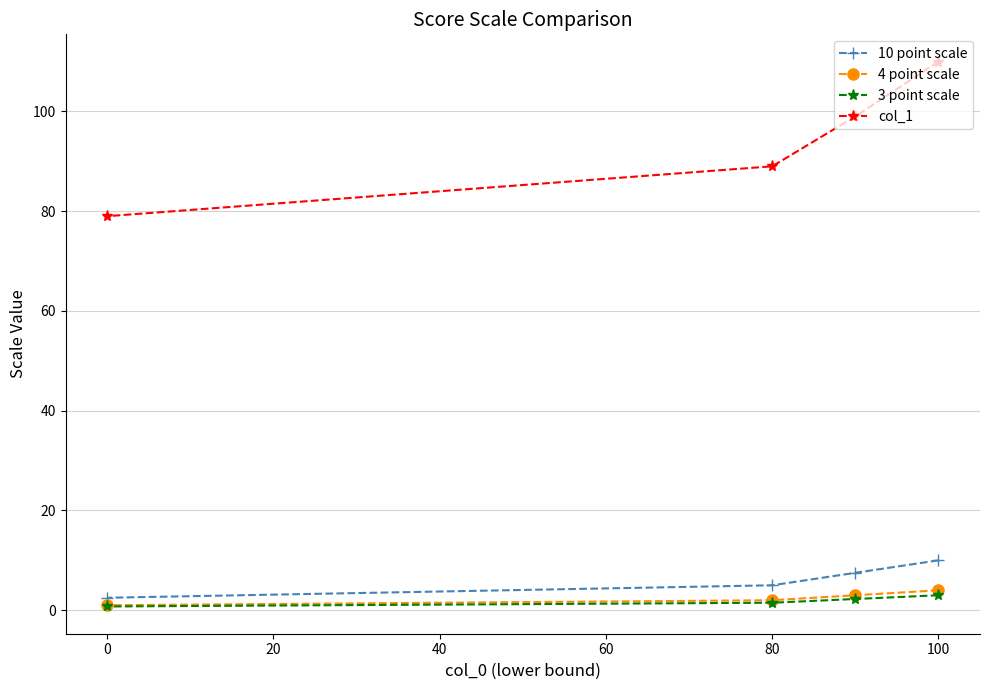

Count the 3 point scale values in the range 1 to 3.

3